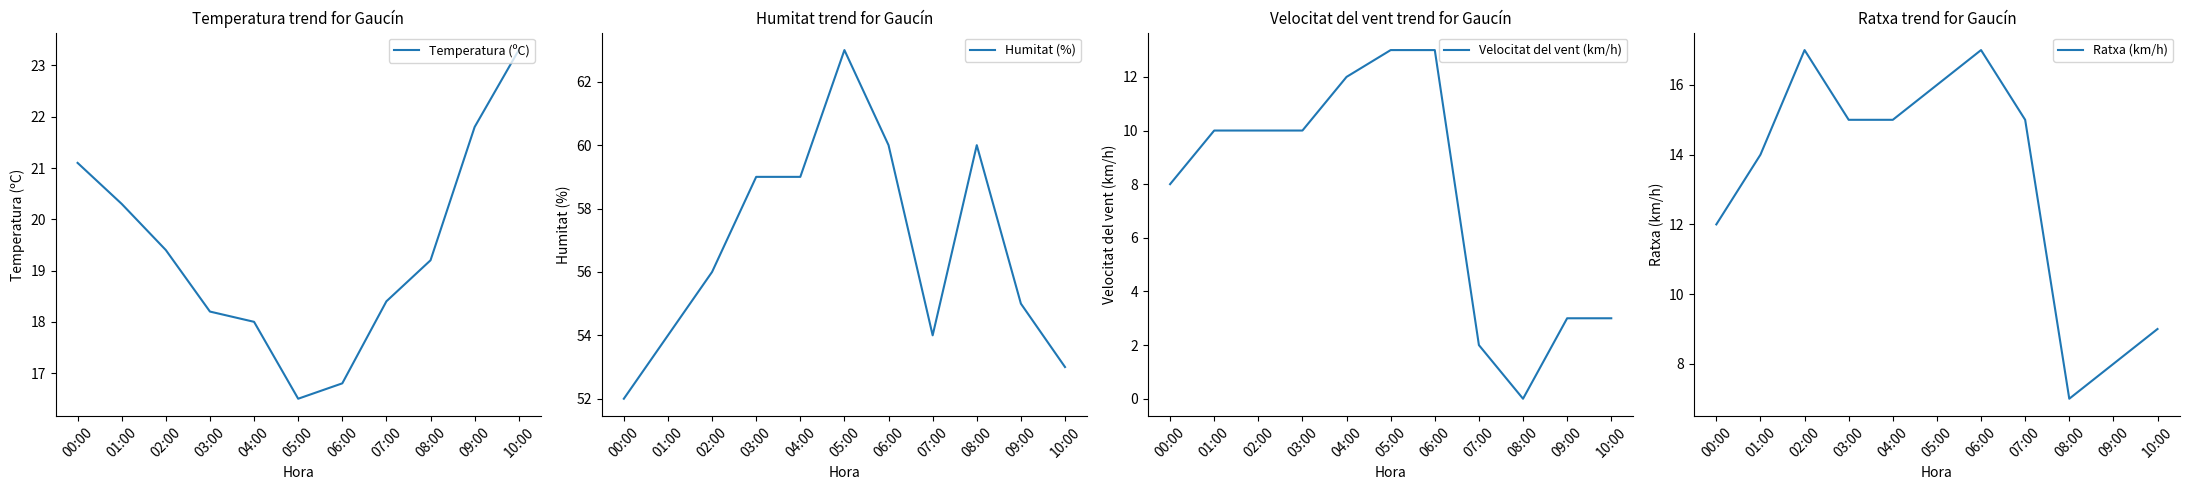

Between 03:00 and 05:00, which is larger?

03:00